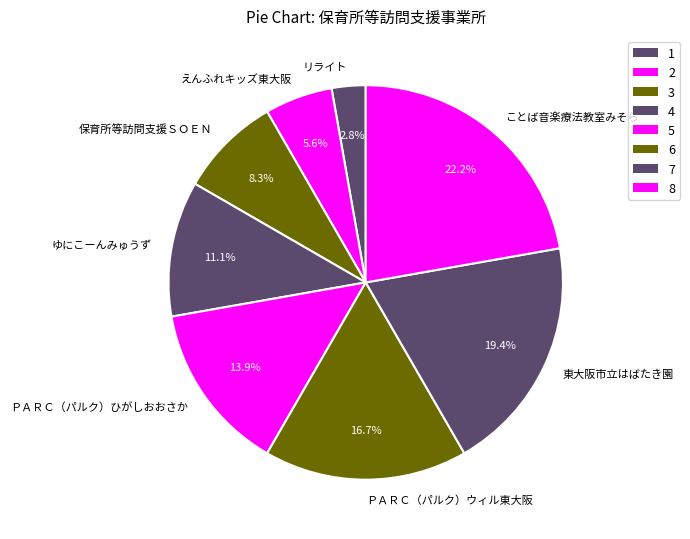

Is it true that ことば音楽療法教室みそら is 33% of the pie?

False